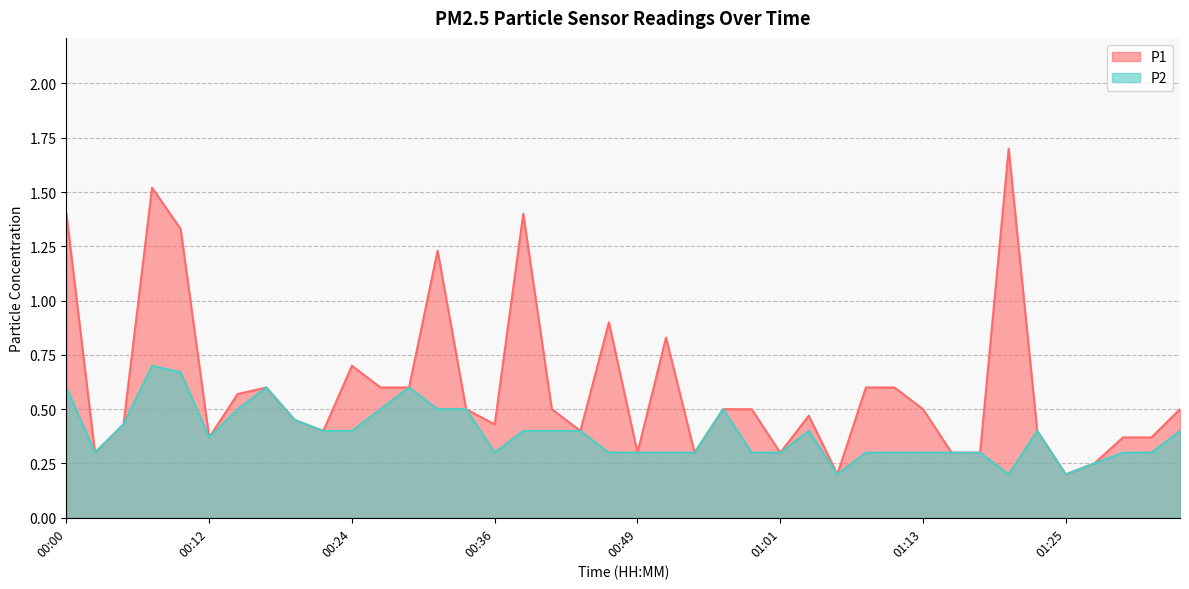

How many lines are shown in the chart?

2